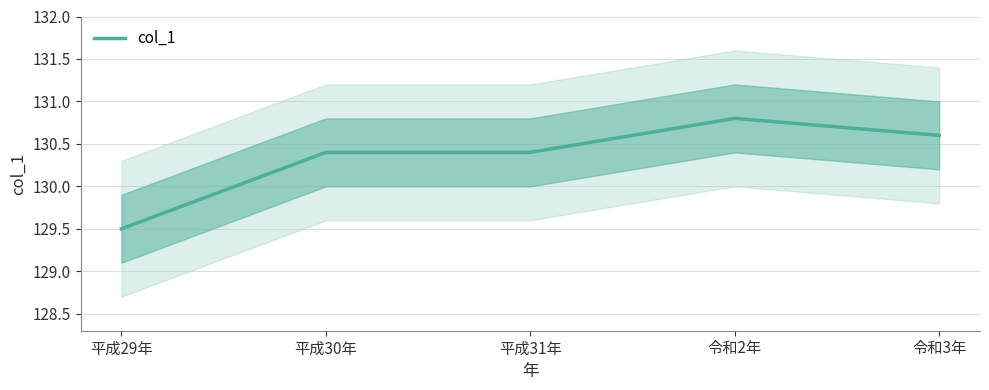

What is the sum of all values?

651.7